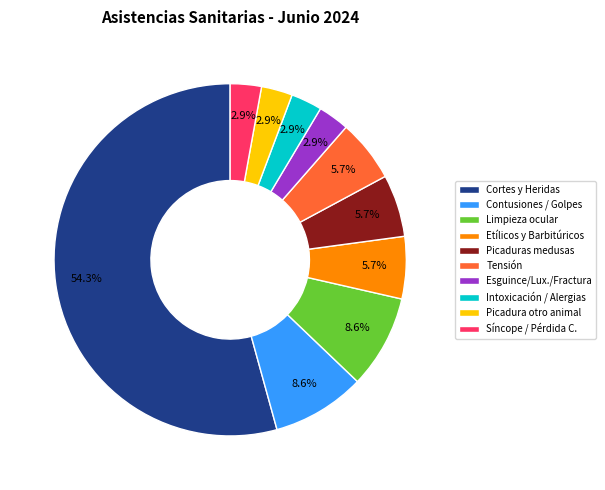

To the nearest percent, what is the difference between the Etílicos y Barbitúricos and Síncope / Pérdida C. slice percentages?

3%